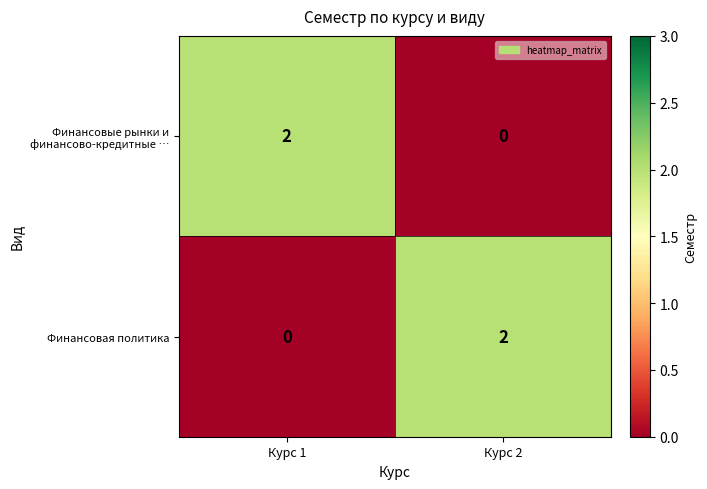

Reading right to left, what are all the values shown in this chart?

Финансовые рынки и финансово-кредитные …: Курс 2=0	Курс 1=2
Финансовая политика: Курс 2=2	Курс 1=0